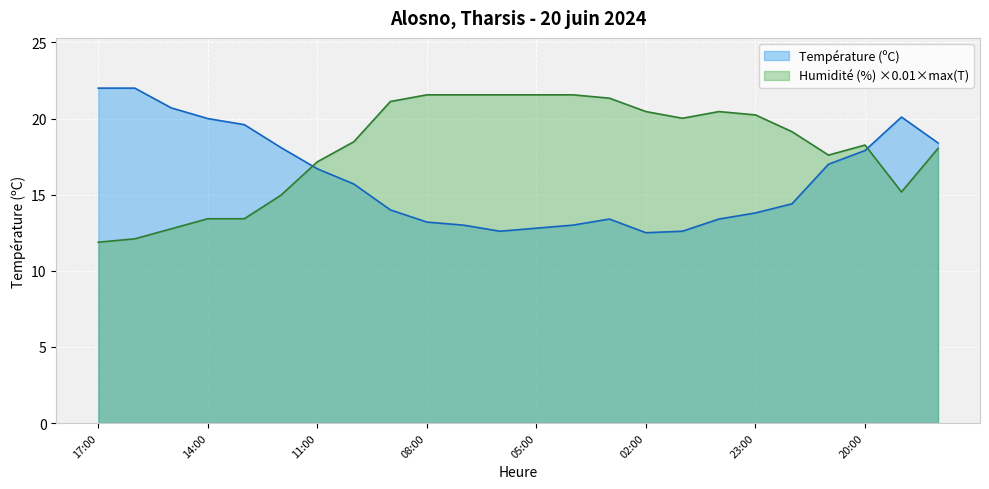

What position from the right is 06:00?

13